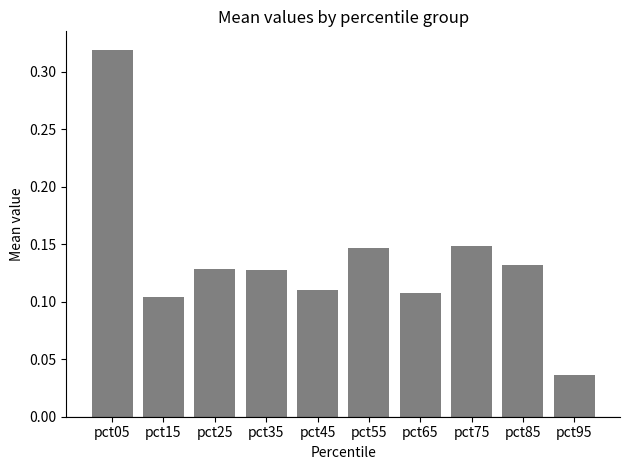

How many bars are there in total?

10